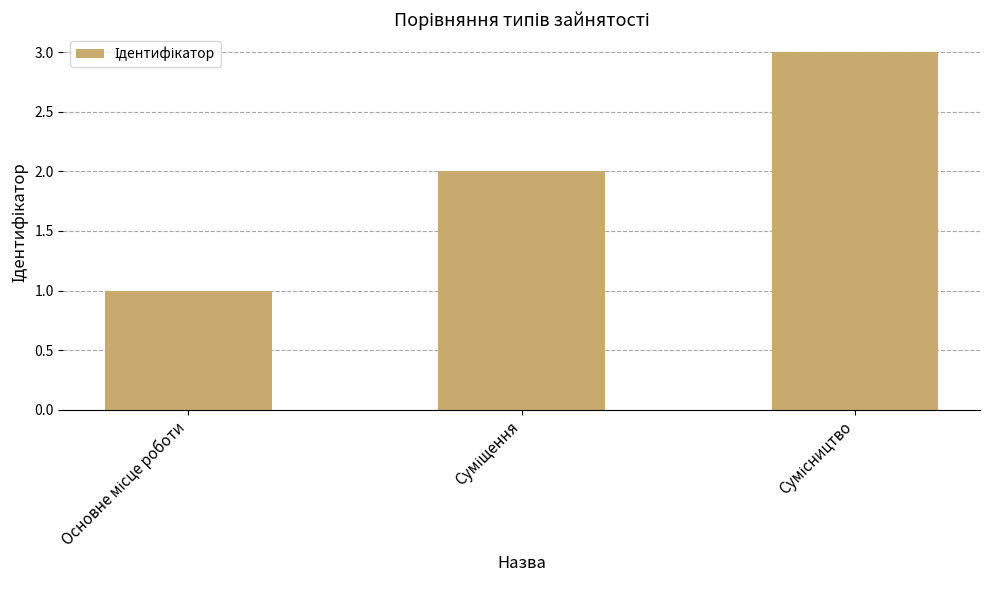

What is the minimum value shown in the chart?

1